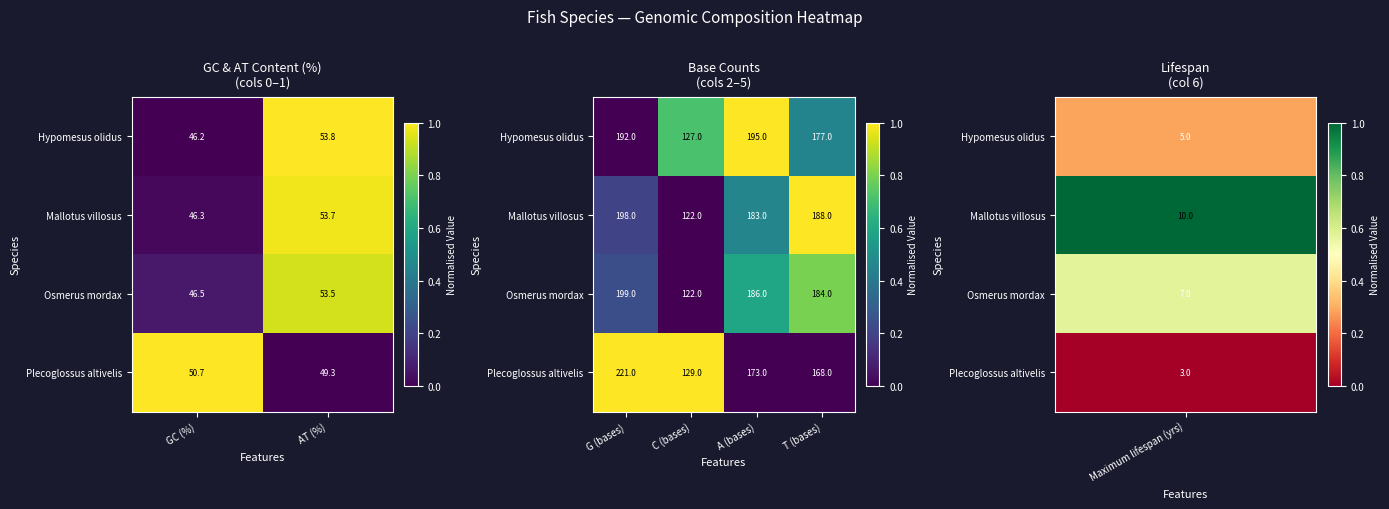

Rank the series by their maximum value, from lowest to highest.

Osmerus mordax, Hypomesus olidus, Mallotus villosus, Plecoglossus altivelis